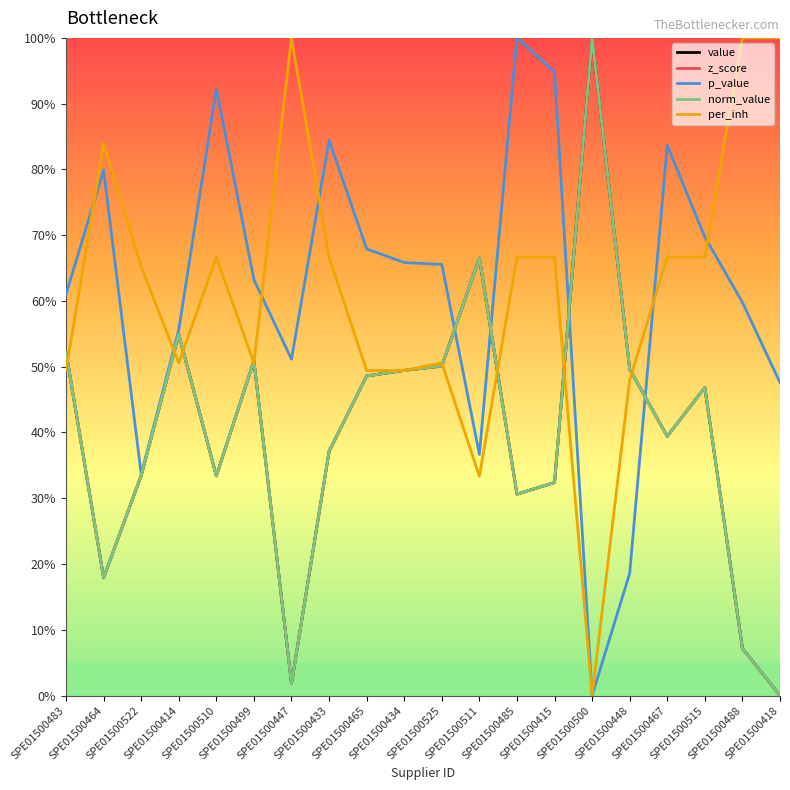

True or false: value and z_score cross at least once.

True